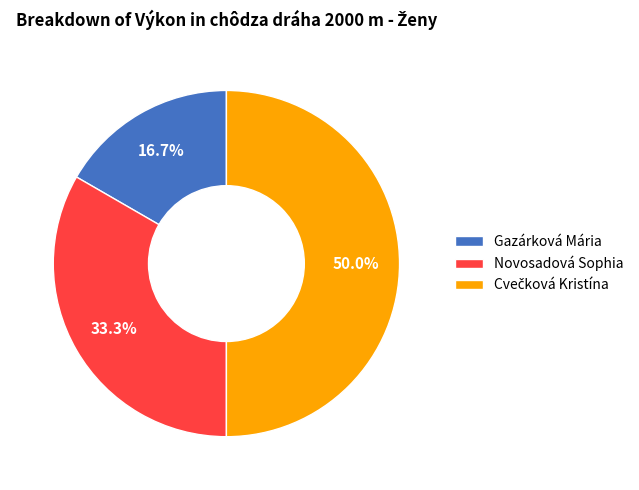

What is the smallest slice in the pie chart?

Gazárková Mária